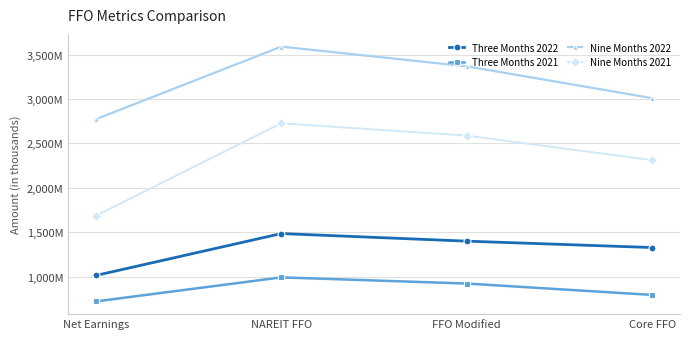

Is it true that Three Months 2021 equals 1131359 at Net Earnings?

False